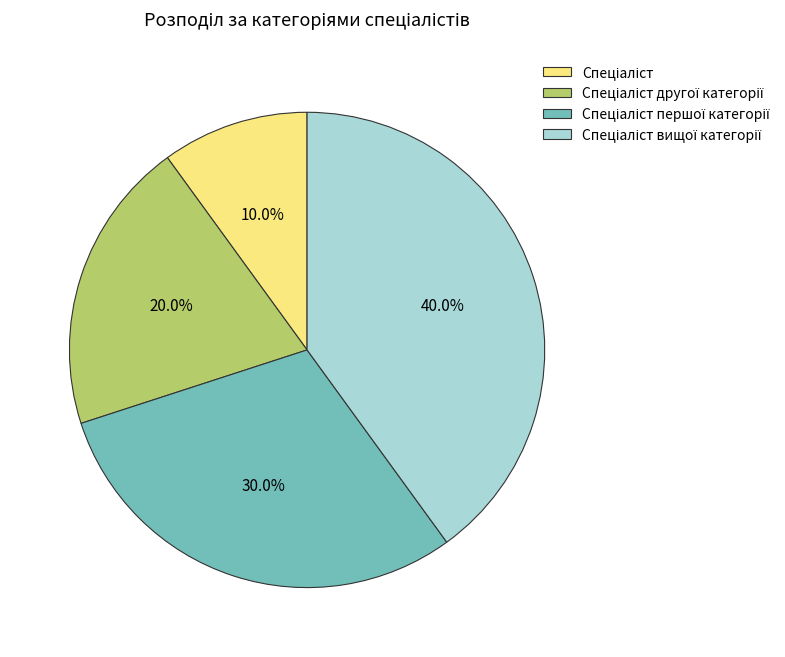

Is there a majority slice in this chart?

No